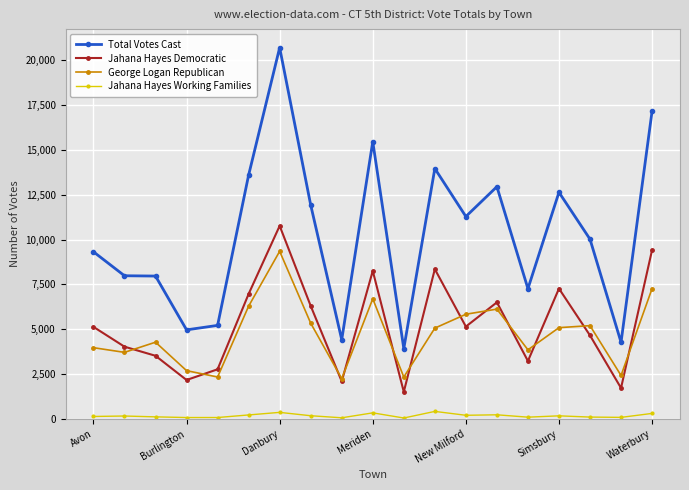

Which series has the largest total across all categories?

Total Votes Cast